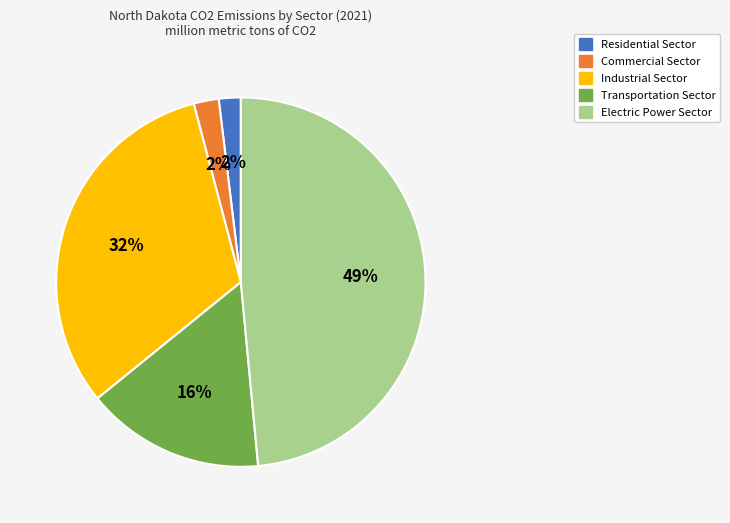

Count the number of slices in the pie.

5